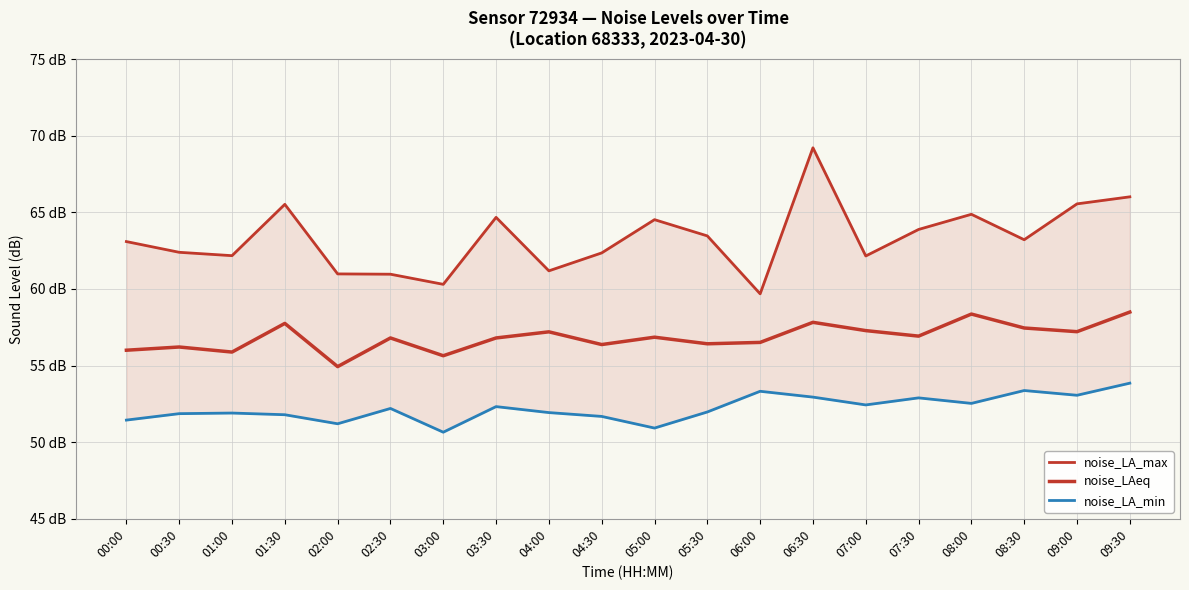

List the series in order of their peak value, lowest first.

noise_LA_min, noise_LAeq, noise_LA_max